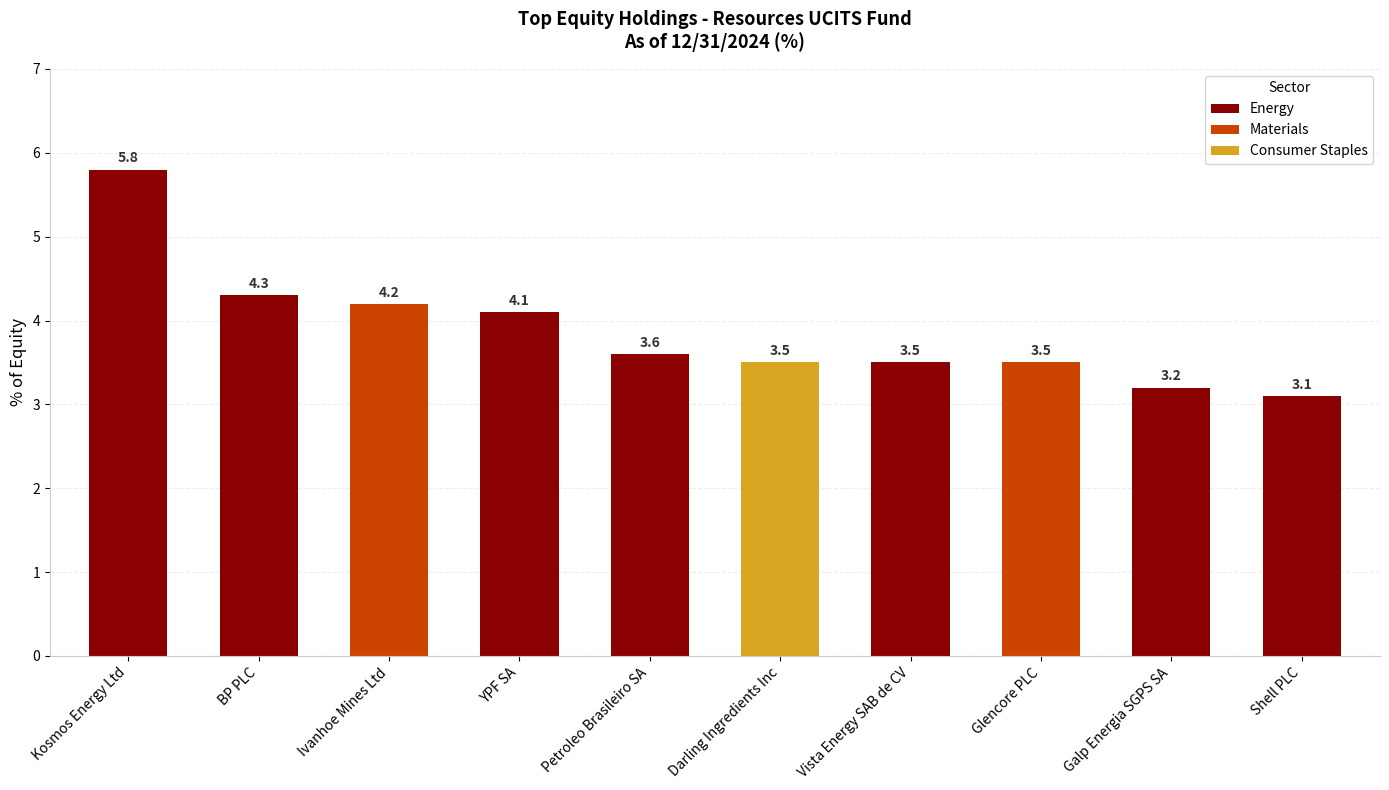

Which category has the lowest value across all series?

Shell PLC